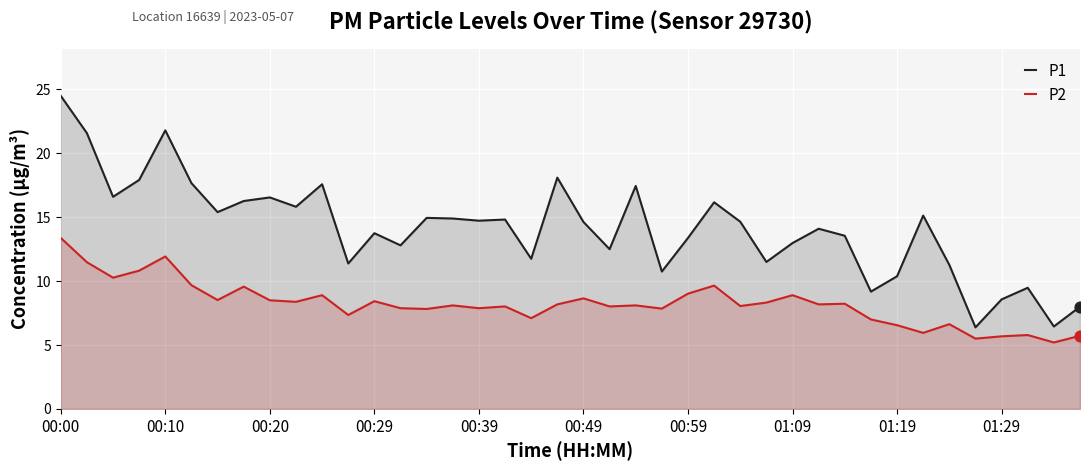

What are all the series names shown in the legend?

P1, P2